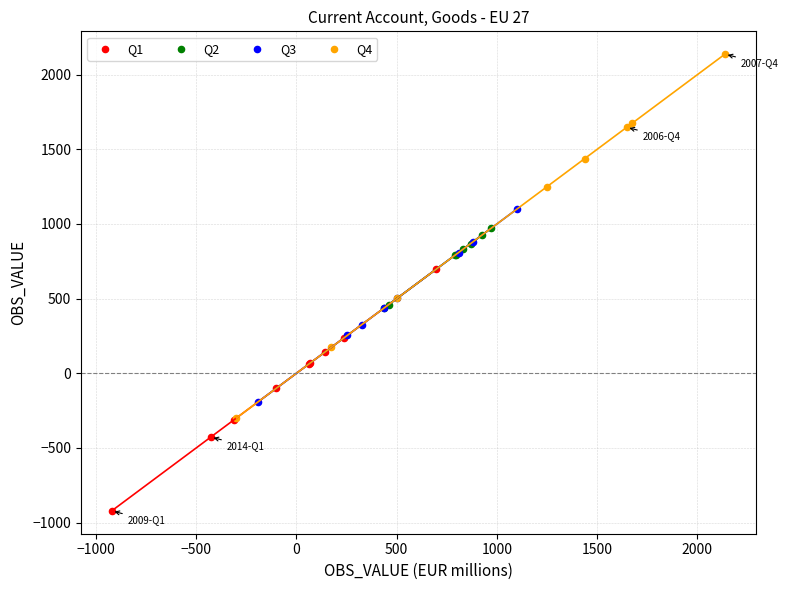

Which series reaches the minimum Y coordinate?

Q1